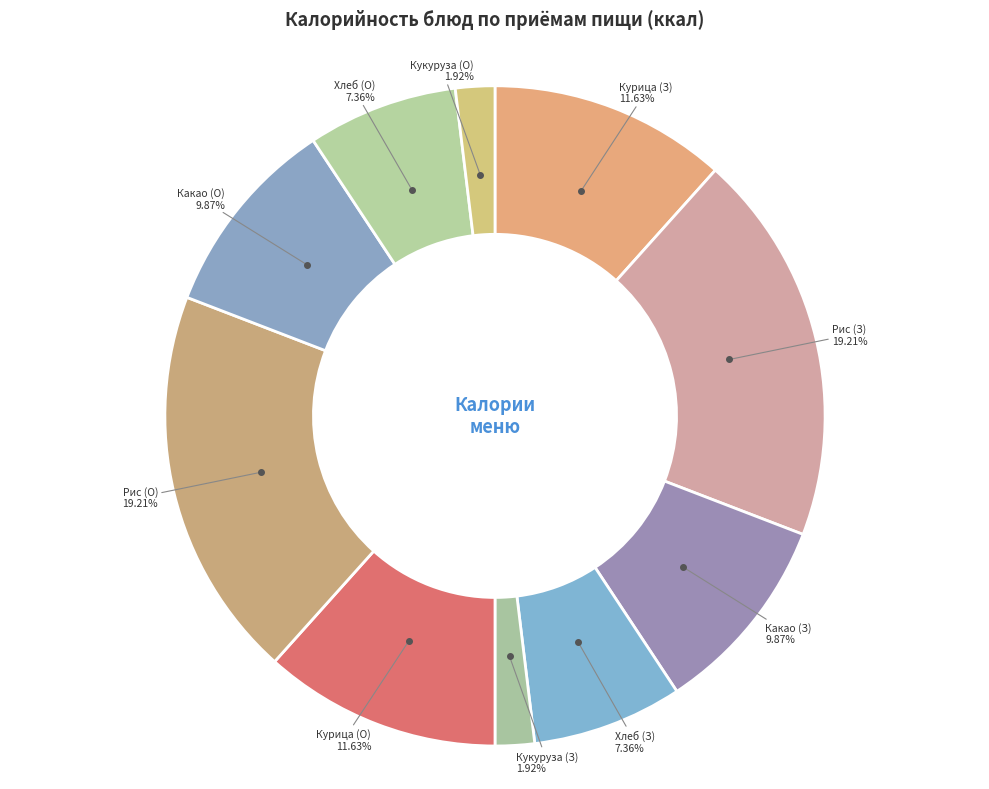

Does any single category account for the majority?

No